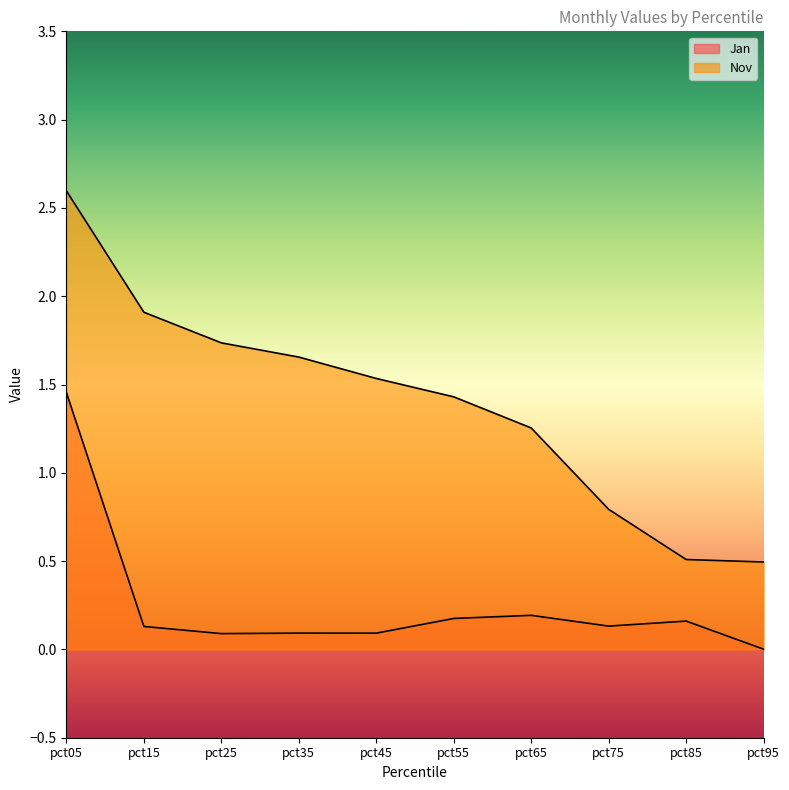

What are all the series names shown in the legend?

Jan, Nov